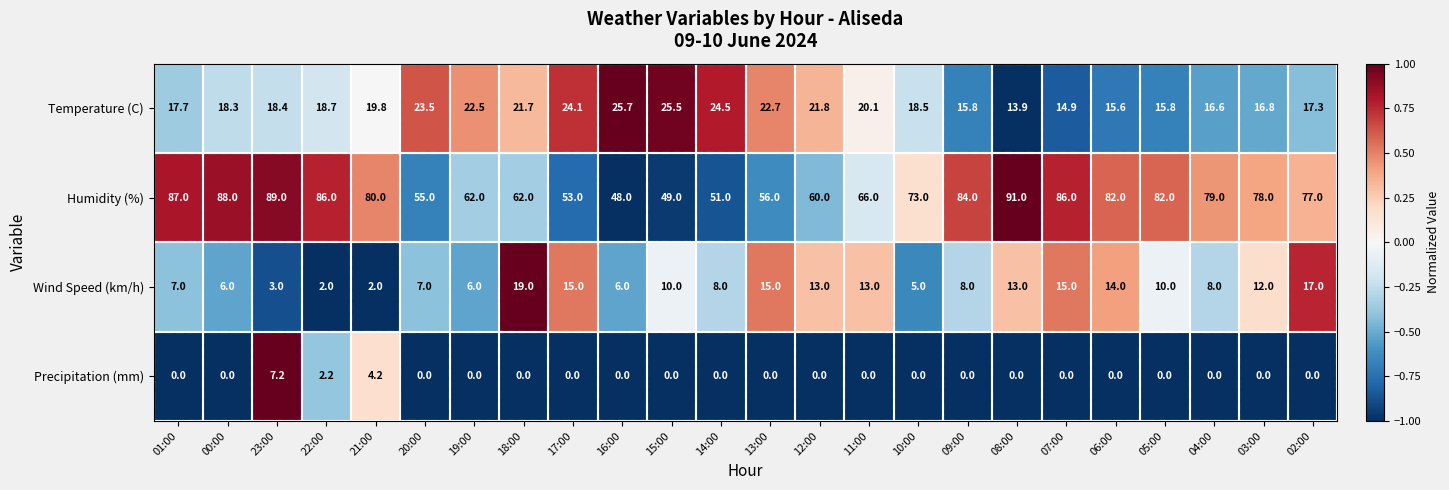

The value of Wind Speed (km/h) at 09:00 is 8.0. True or false?

True